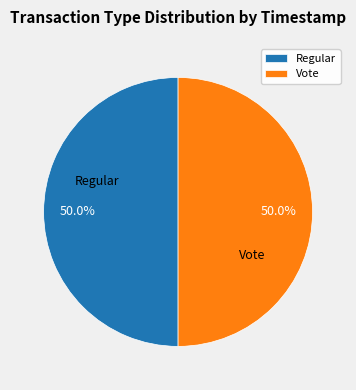

How many slices are in this pie chart?

2